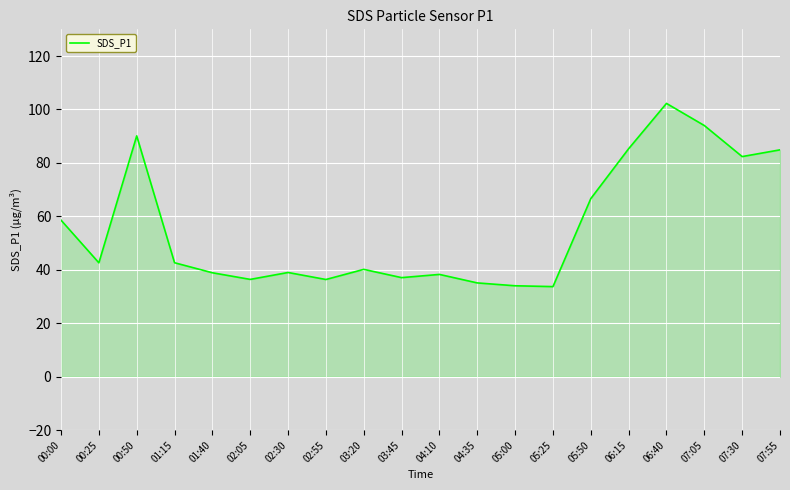

What position from the right is 00:00?

20